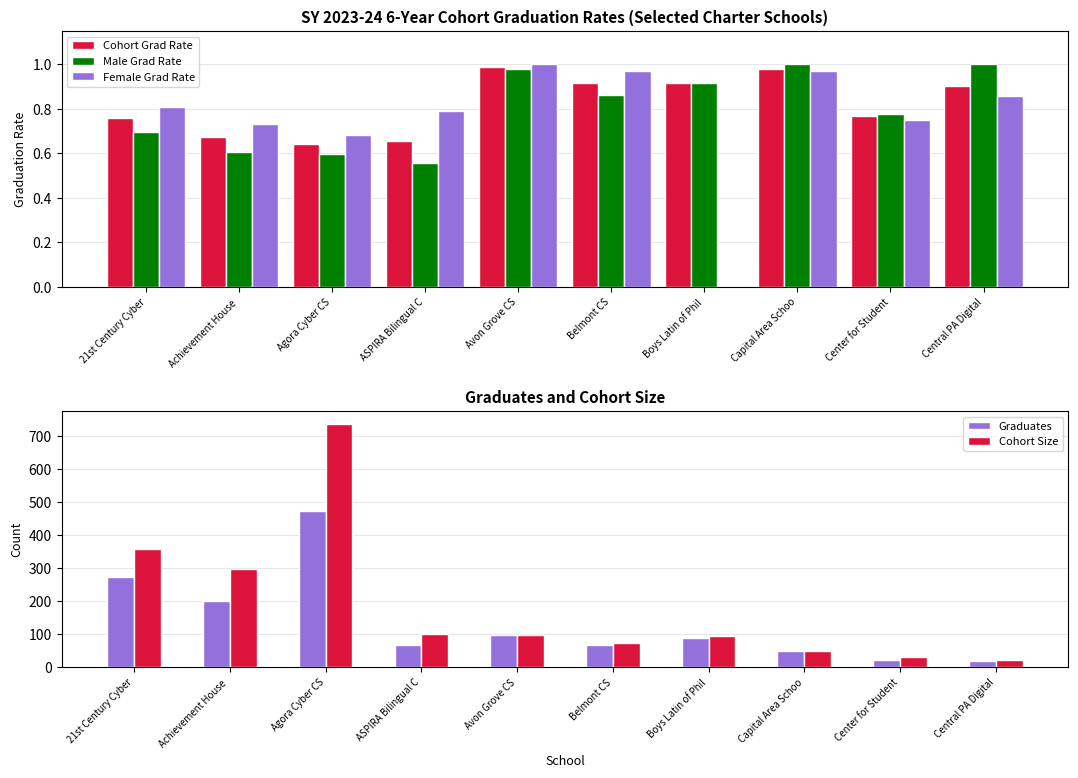

How many bars are there in total?

50